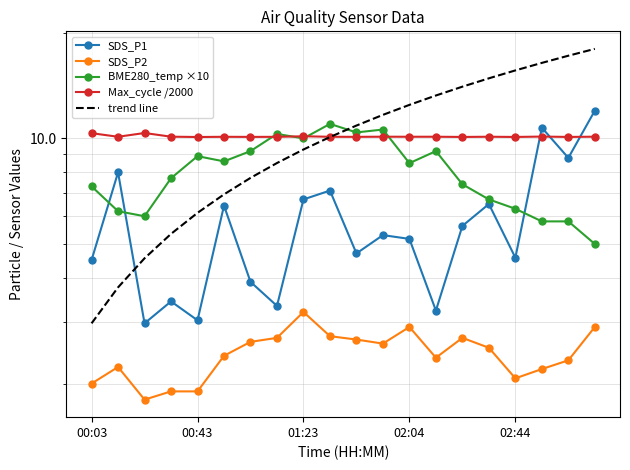

How many lines are shown in the chart?

5